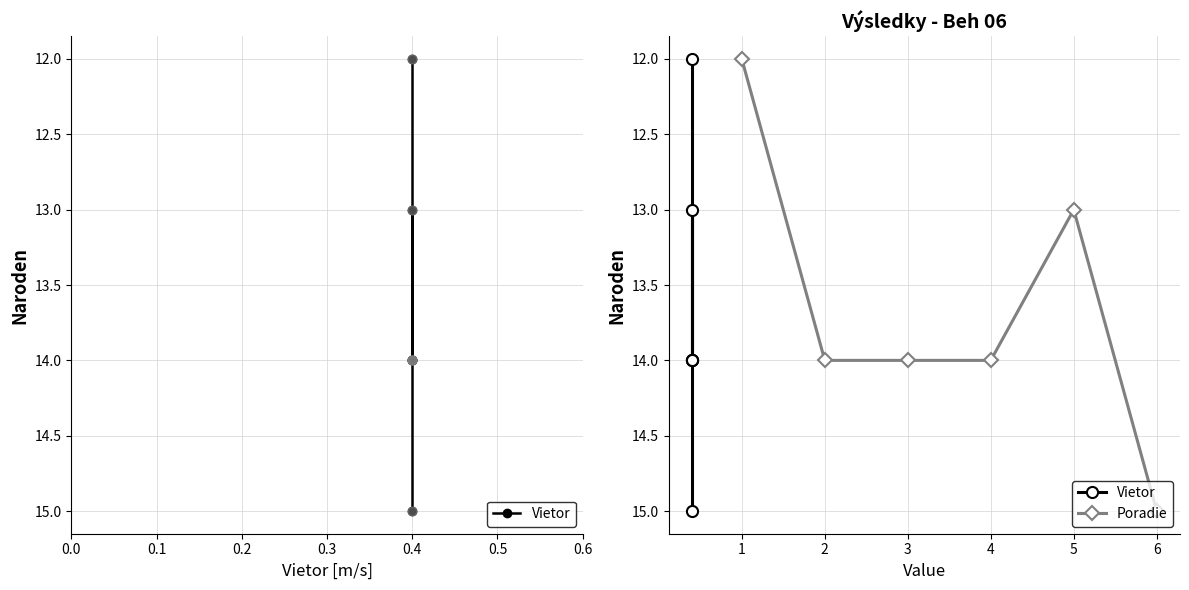

At how many categories does at least one series exceed 13?

4